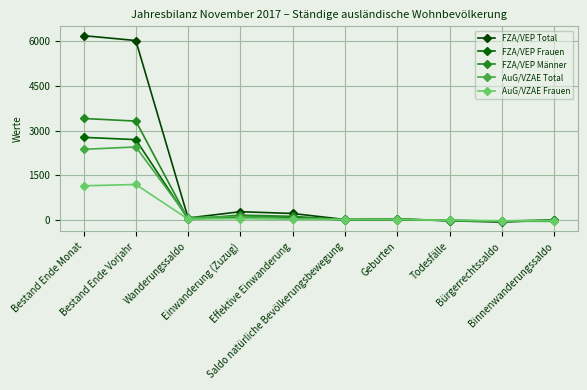

Reading left to right, list all the values displayed in this chart.

FZA/VEP Total: Bestand Ende Monat=6175	Bestand Ende Vorjahr=6012	Wanderungssaldo=73	Einwanderung (Zuzug)=284	Effektive Einwanderung=224	Saldo natürliche Bevölkerungsbewegung=23	Geburten=43	Todesfälle=-20	Bürgerrechtssaldo=-64	Binnenwanderungssaldo=3
FZA/VEP Frauen: Bestand Ende Monat=2772	Bestand Ende Vorjahr=2696	Wanderungssaldo=39	Einwanderung (Zuzug)=114	Effektive Einwanderung=95	Saldo natürliche Bevölkerungsbewegung=5	Geburten=12	Todesfälle=-7	Bürgerrechtssaldo=-37	Binnenwanderungssaldo=1
FZA/VEP Männer: Bestand Ende Monat=3403	Bestand Ende Vorjahr=3316	Wanderungssaldo=34	Einwanderung (Zuzug)=170	Effektive Einwanderung=129	Saldo natürliche Bevölkerungsbewegung=18	Geburten=31	Todesfälle=-13	Bürgerrechtssaldo=-27	Binnenwanderungssaldo=2
AuG/VZAE Total: Bestand Ende Monat=2371	Bestand Ende Vorjahr=2451	Wanderungssaldo=89	Einwanderung (Zuzug)=119	Effektive Einwanderung=54	Saldo natürliche Bevölkerungsbewegung=31	Geburten=38	Todesfälle=-7	Bürgerrechtssaldo=-32	Binnenwanderungssaldo=-41
AuG/VZAE Frauen: Bestand Ende Monat=1150	Bestand Ende Vorjahr=1195	Wanderungssaldo=36	Einwanderung (Zuzug)=53	Effektive Einwanderung=30	Saldo natürliche Bevölkerungsbewegung=19	Geburten=20	Todesfälle=-1	Bürgerrechtssaldo=-19	Binnenwanderungssaldo=-14